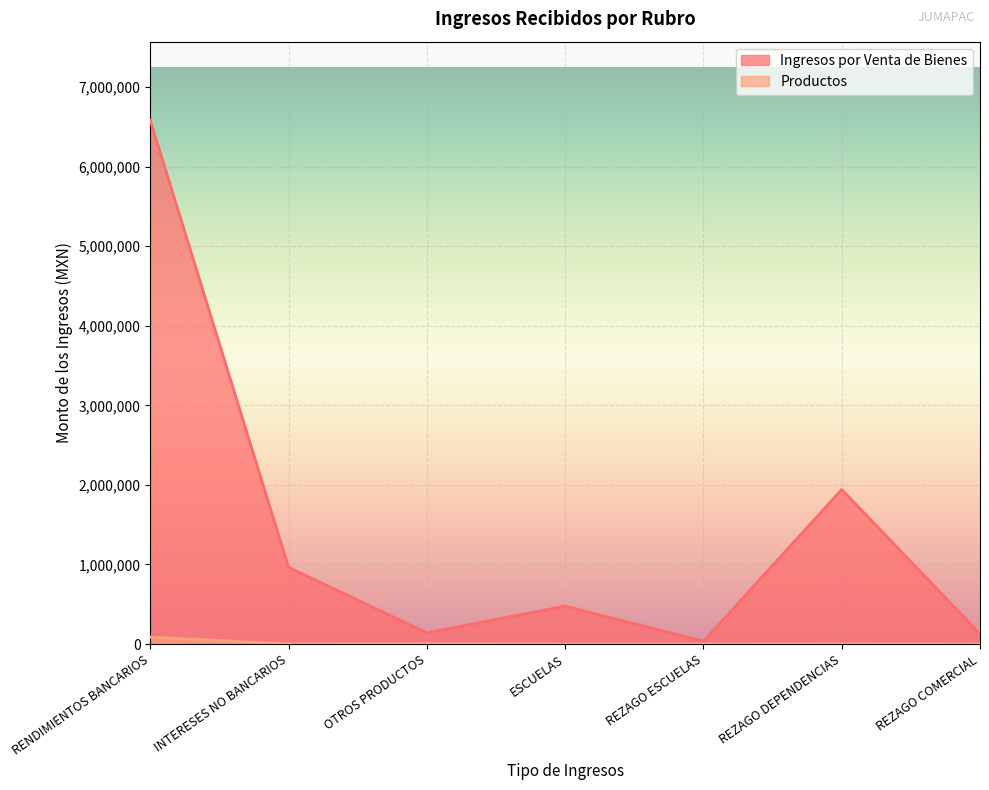

Which series has the largest total across all categories?

Ingresos por Venta de Bienes